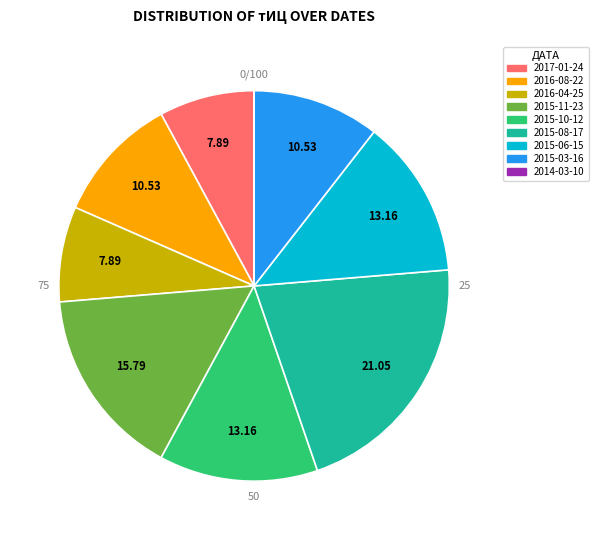

Count the number of slices in the pie.

9